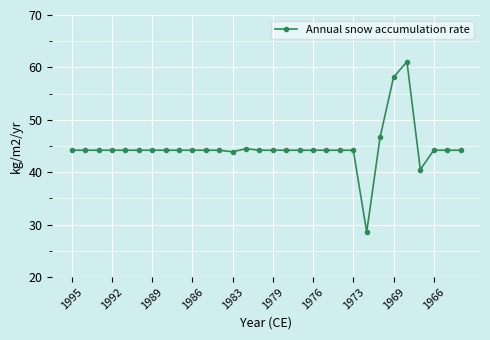

Is this an area chart (filled region under the line)?

No